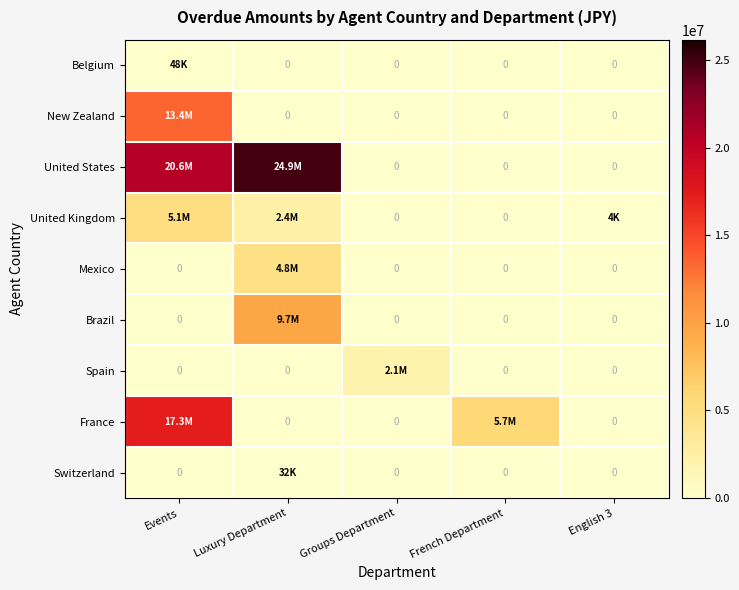

What is the spread (max minus min) of values at Events?

20592568